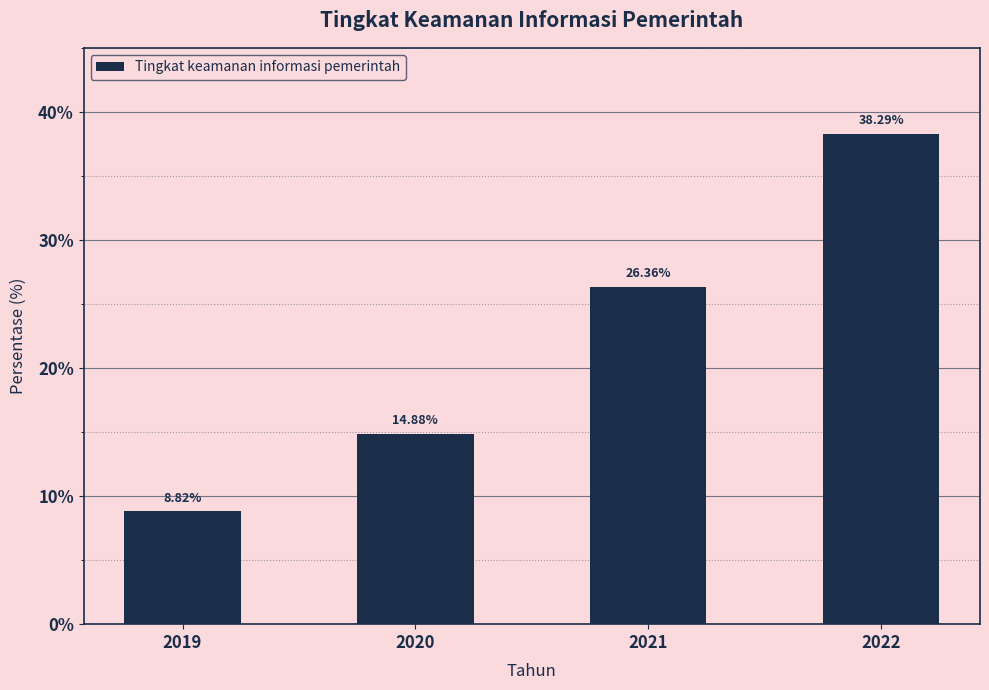

List the labels in order of value, largest first.

2022, 2021, 2020, 2019